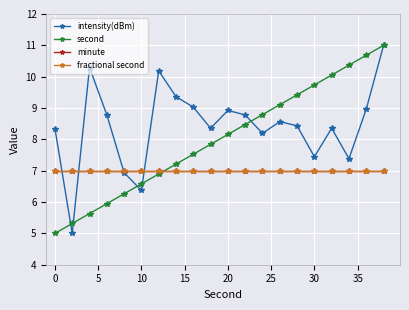

How many intersections are there between intensity(dBm) and second?

5